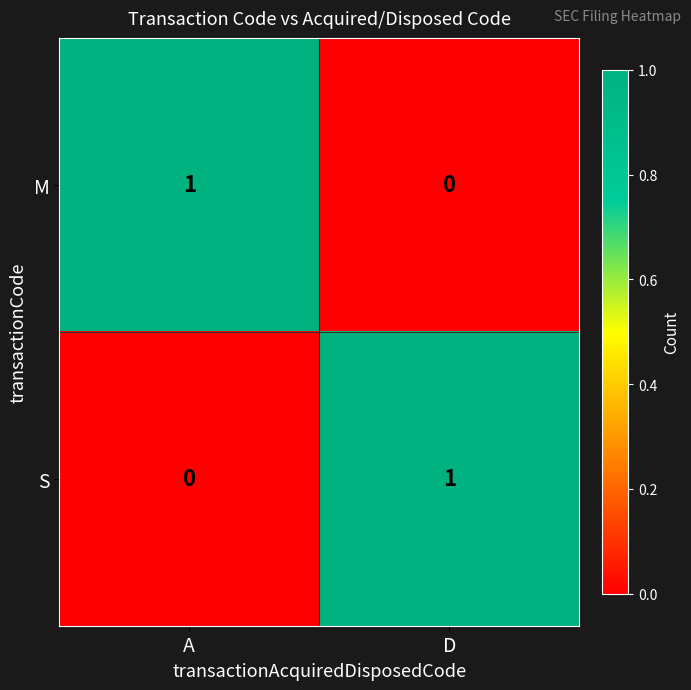

Reading right to left, what are all the values shown in this chart?

M: 0	1
S: 1	0